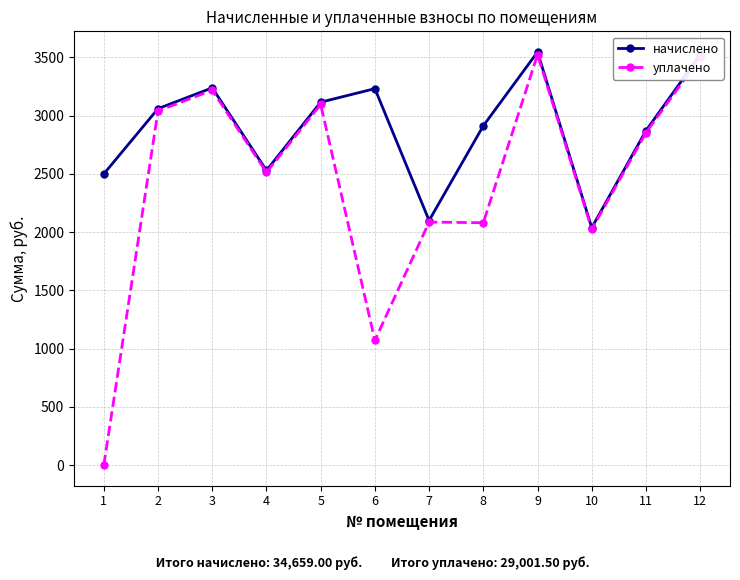

The value of начислено at 8 is 2912.4. True or false?

True